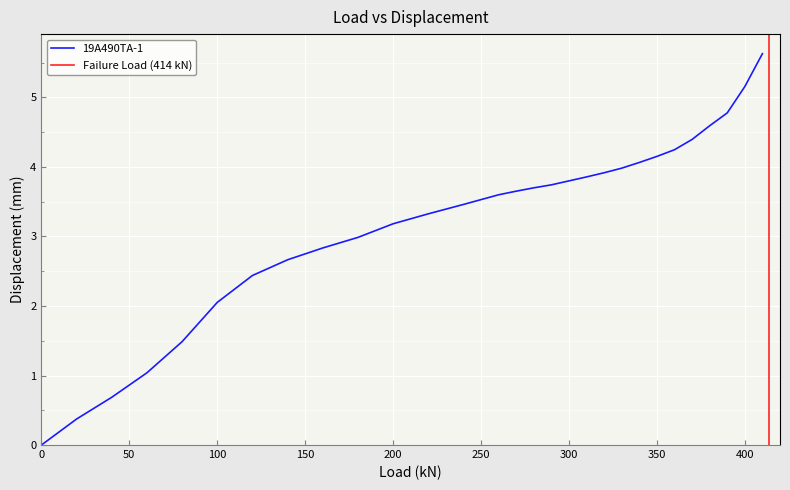

Where is the data nearest to the value 2?

100